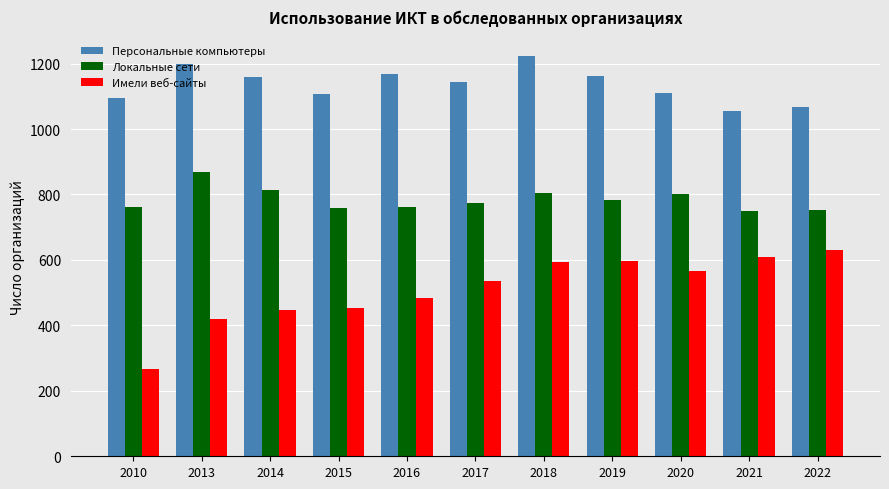

How many distinct data groups are displayed?

3